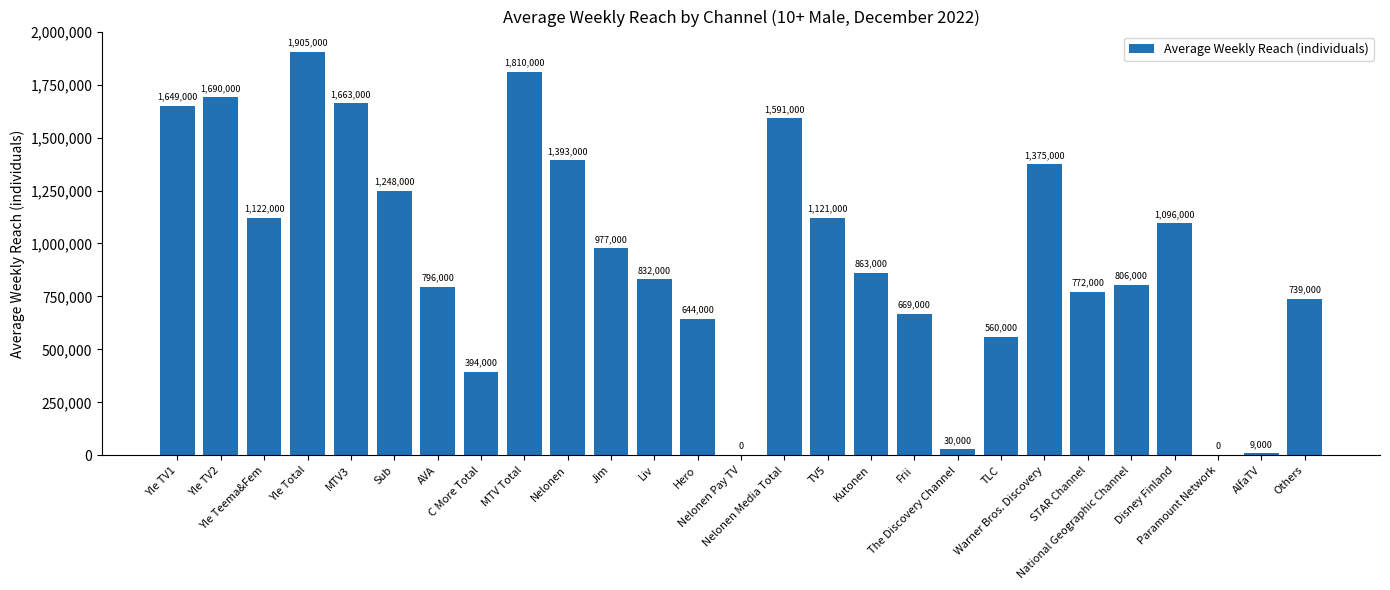

How many values are above zero?

25